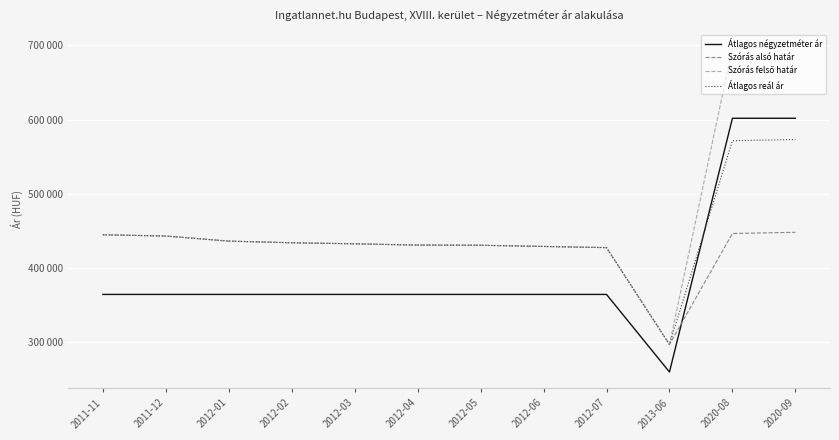

Is this an area chart (filled region under the line)?

No